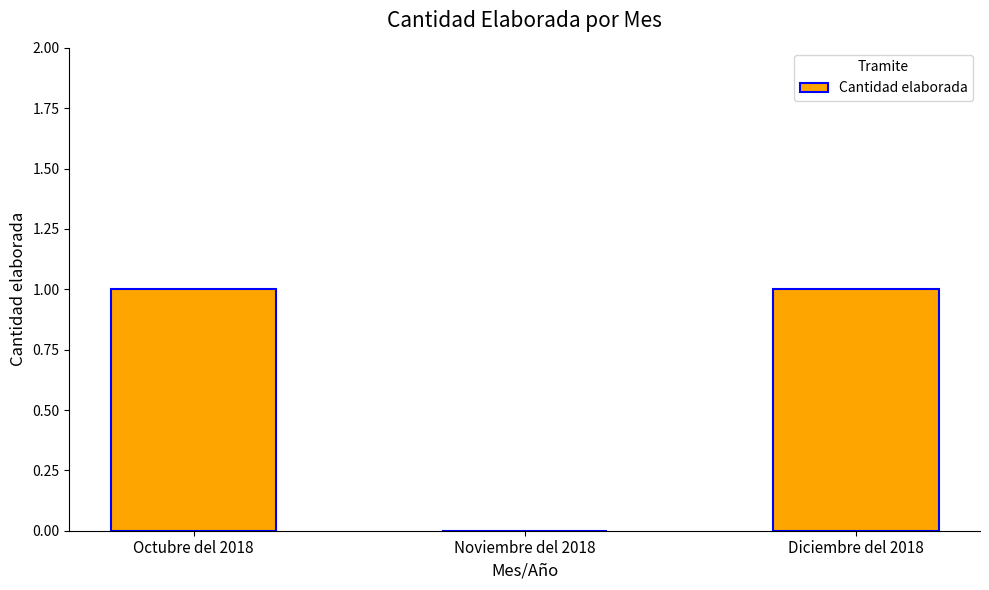

The chart shows a value of 2 at Diciembre del 2018. True or false?

False